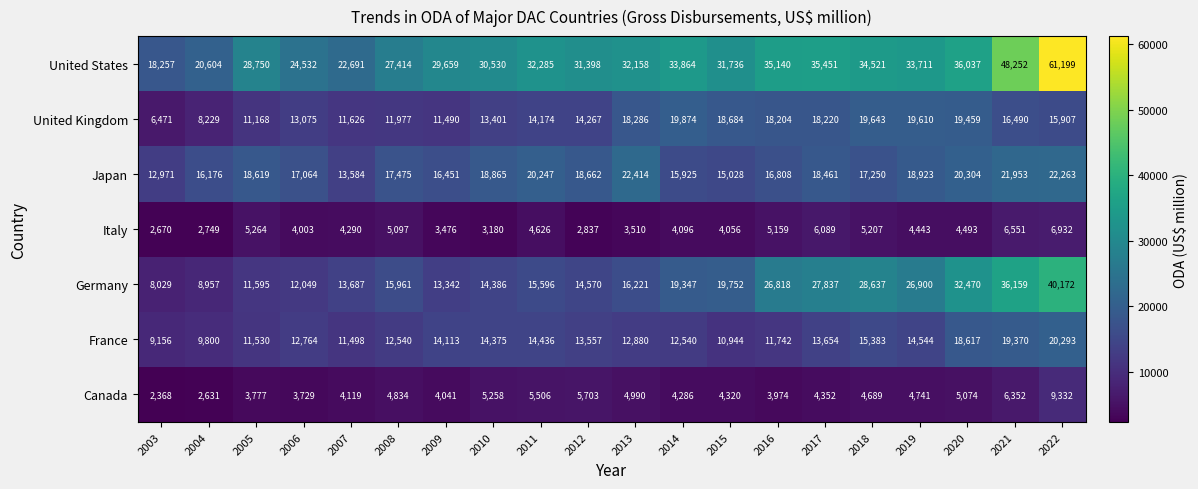

The value of France at 2003 is 9156. True or false?

True